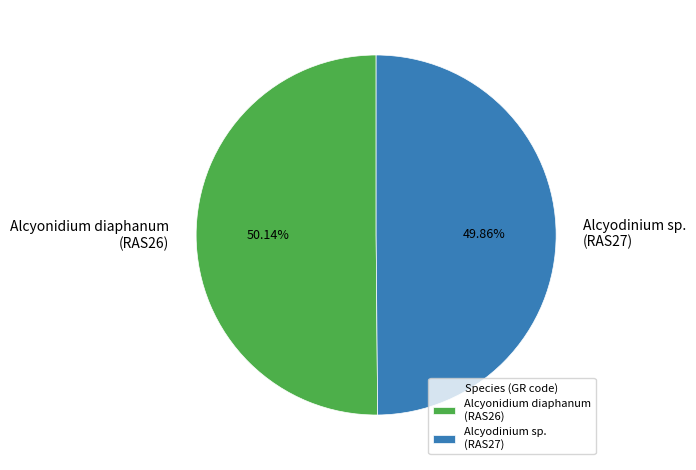

Approximately how many times larger is the value at Alcyodinium sp. (RAS27) compared to Alcyonidium diaphanum (RAS26)?

1.0